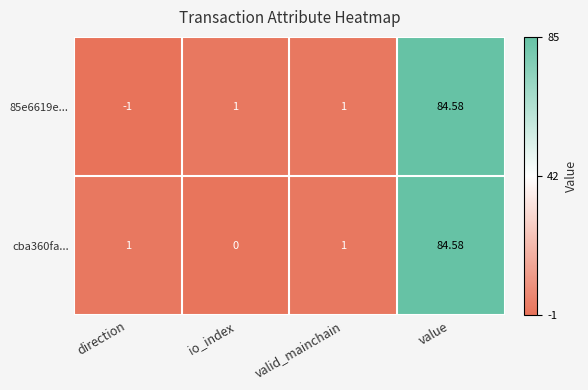

At which label does 85e6619e... reach its peak?

value